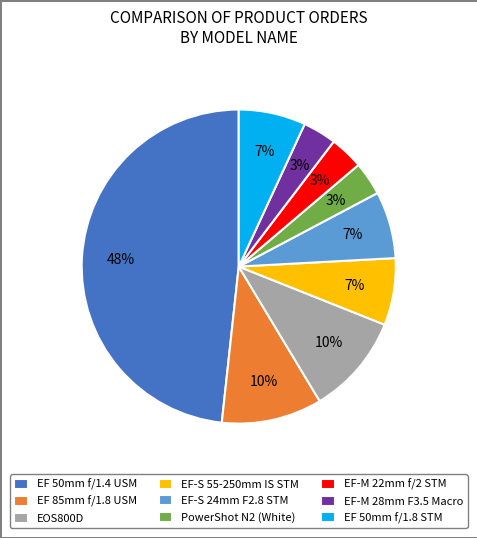

How many slices are in this pie chart?

9